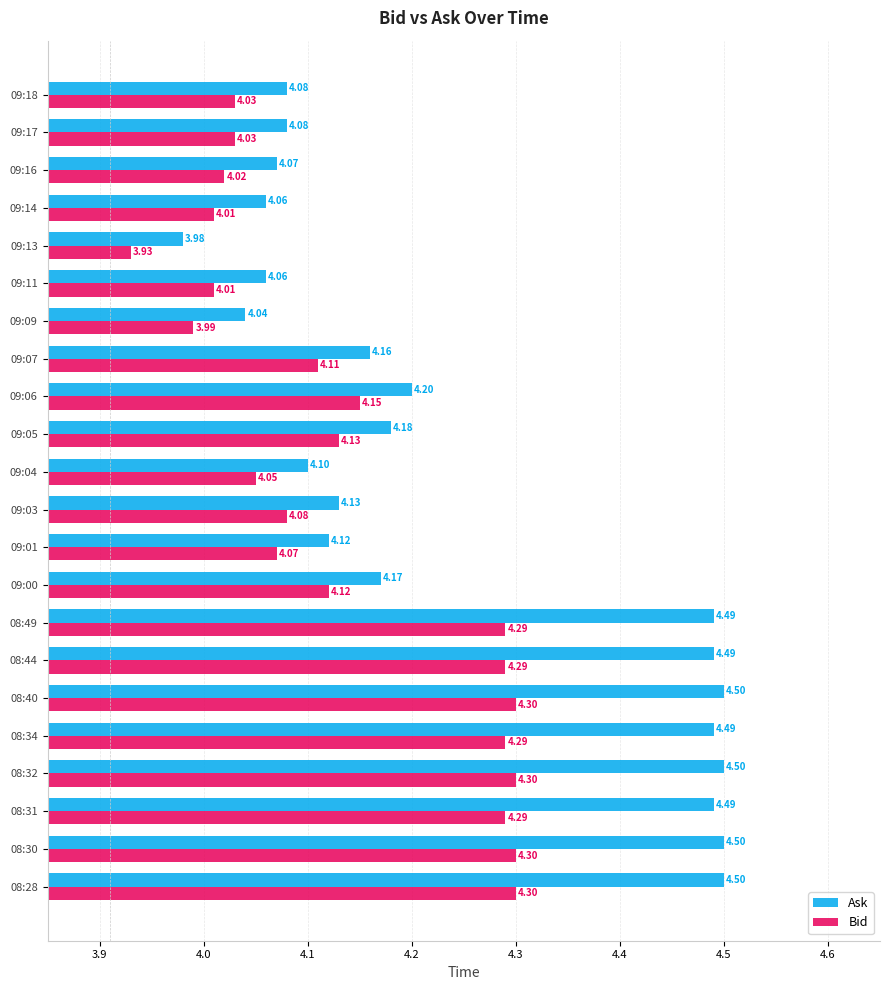

List the series in order of their overall mean, lowest first.

Bid, Ask